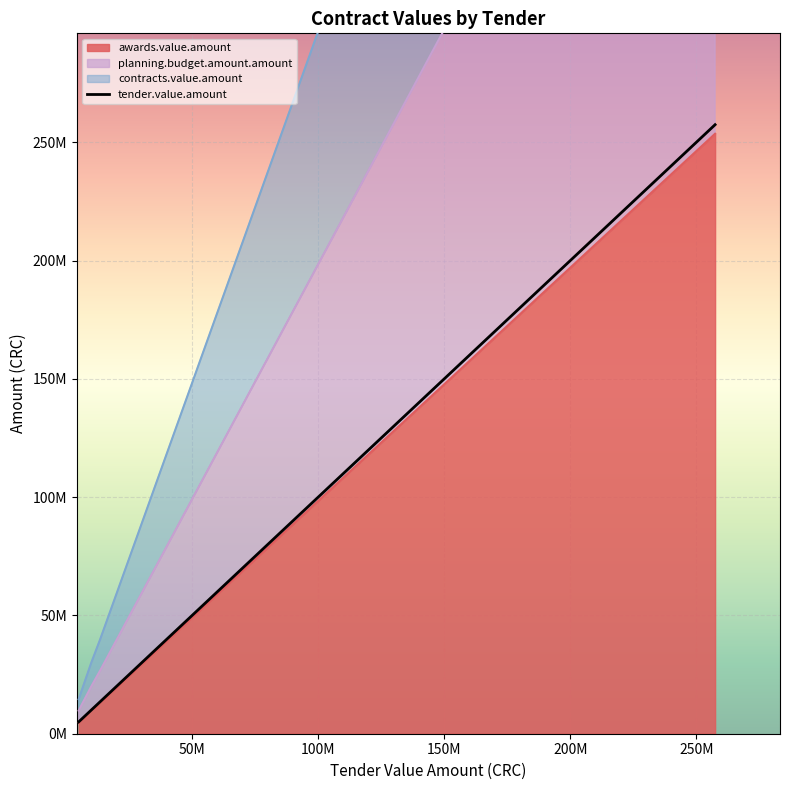

What is the greatest value displayed?

257436000